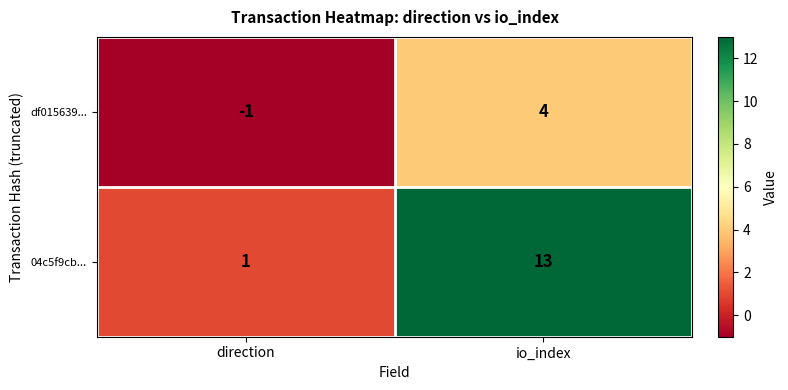

At which label is df015639... closest to 1?

direction